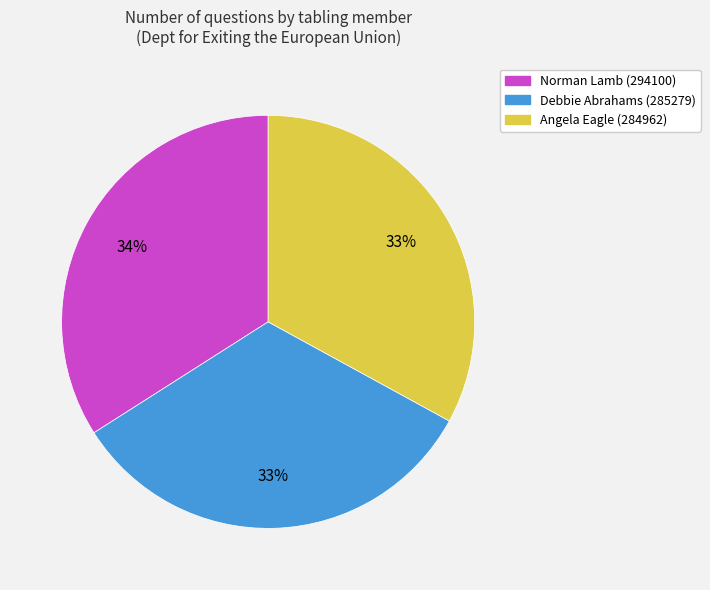

Does Norman Lamb (294100) account for over 50% of the chart?

No